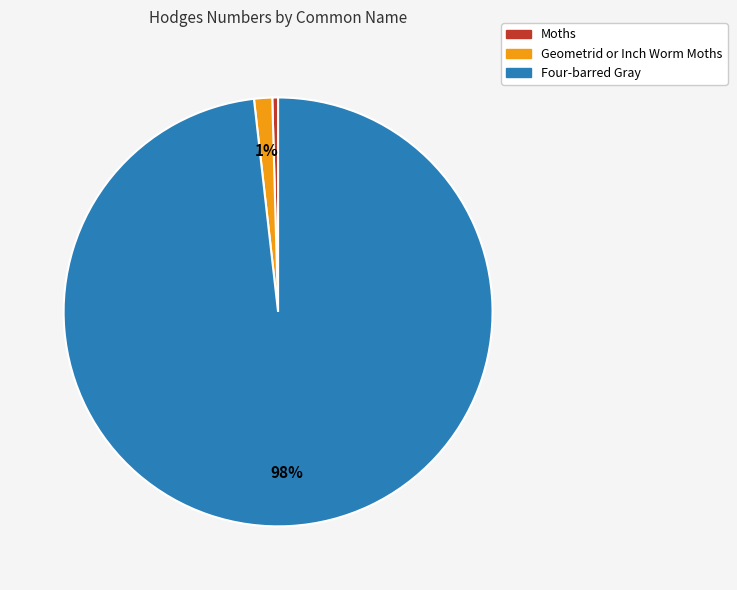

Does Geometrid or Inch Worm Moths represent more than half of the total?

No